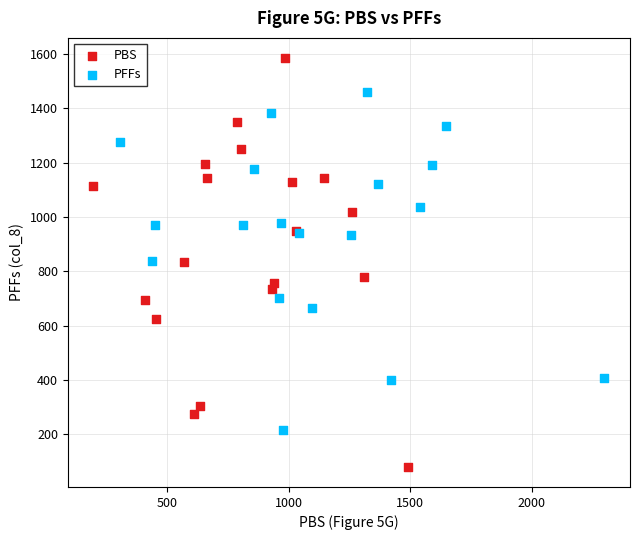

Which series has the widest spread of Y values?

PBS